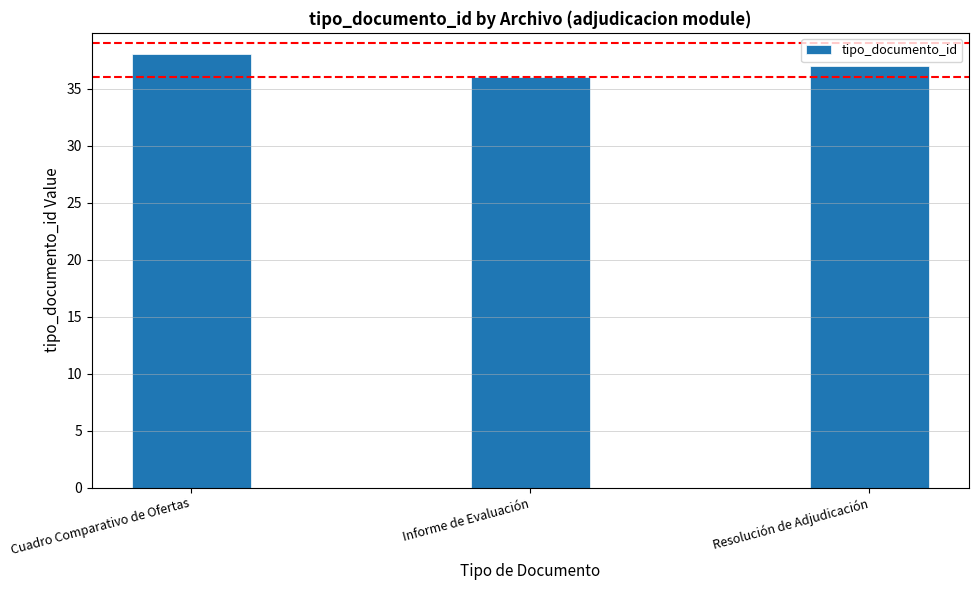

Which label corresponds to the largest value in the chart?

Cuadro Comparativo de Ofertas